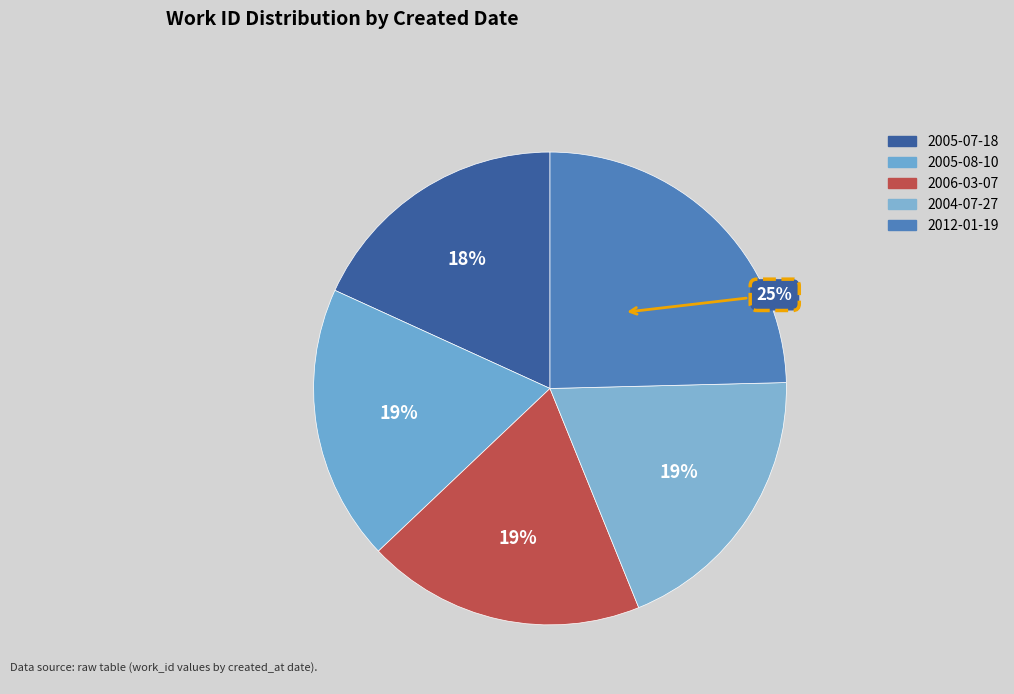

Which has a higher value, 2012-01-19 or 2006-03-07?

2012-01-19